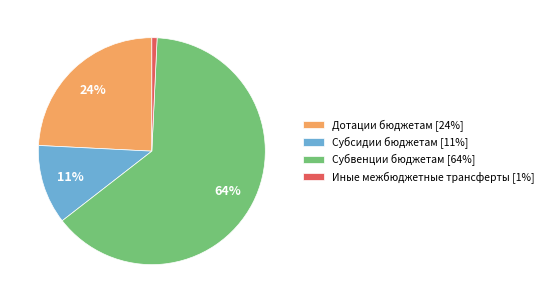

True or false: Субвенции бюджетам accounts for 56% of the total.

False